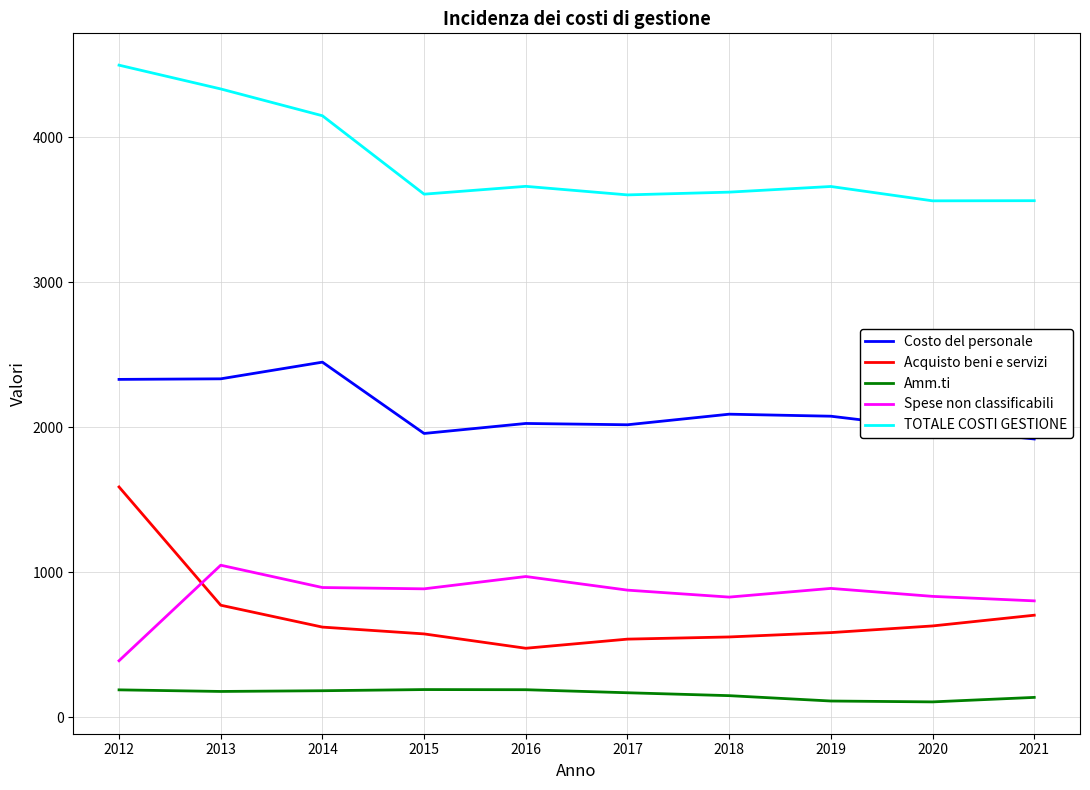

Is it true that Acquisto beni e servizi equals 791 at 2015?

False